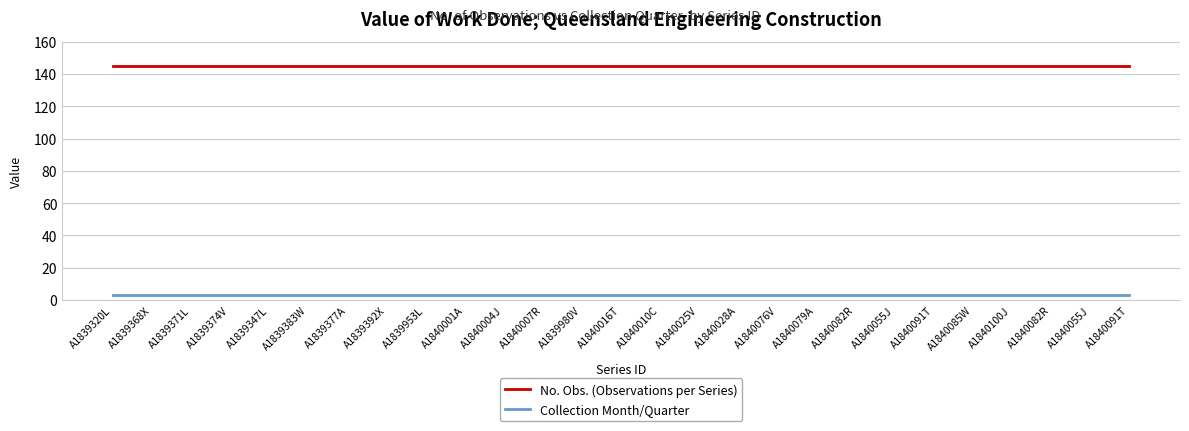

Reading right to left, what are all the values shown in this chart?

No. Obs. (Observations per Series): 145	145	145	145	145	145	145	145	145	145	145	145	145	145	145	145	145	145	145	145	145	145	145	145	145	145	145
Collection Month/Quarter: 3	3	3	3	3	3	3	3	3	3	3	3	3	3	3	3	3	3	3	3	3	3	3	3	3	3	3